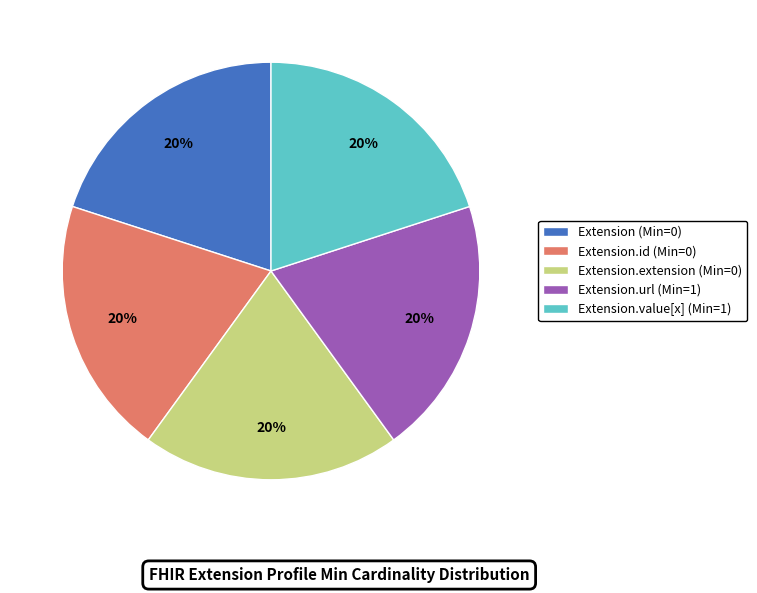

Approximately how many times larger is the value at Extension (Min=0) compared to Extension.id (Min=0)?

1.0